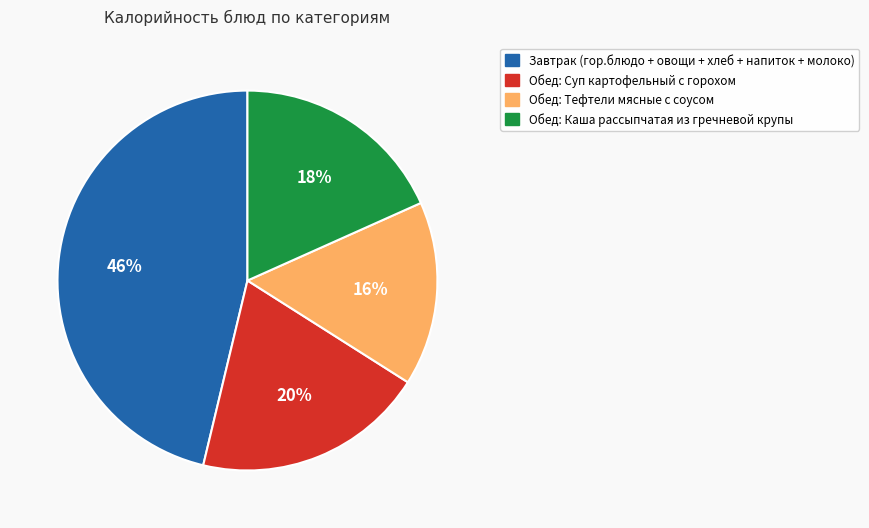

Does any single category account for the majority?

No